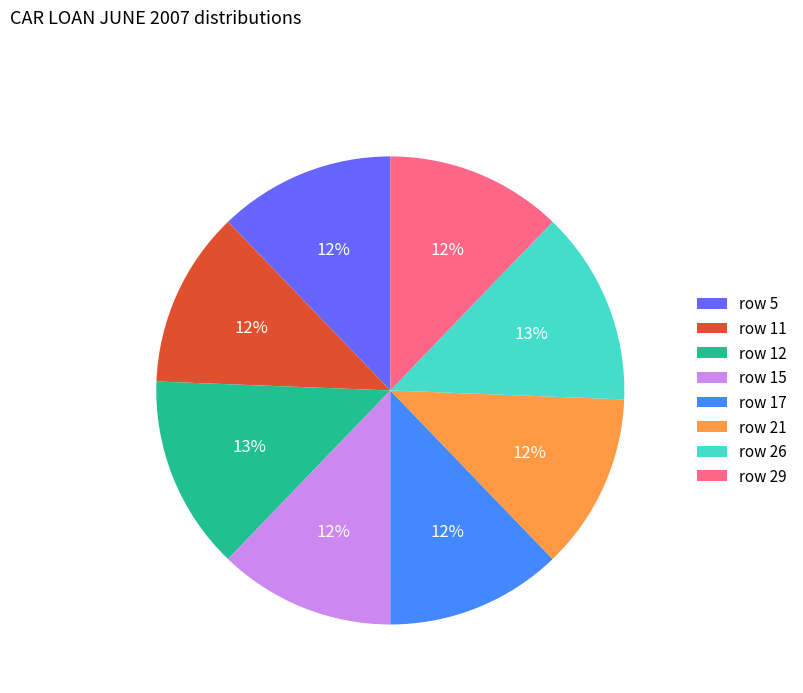

The row 21 slice represents 12% of the pie. True or false?

True